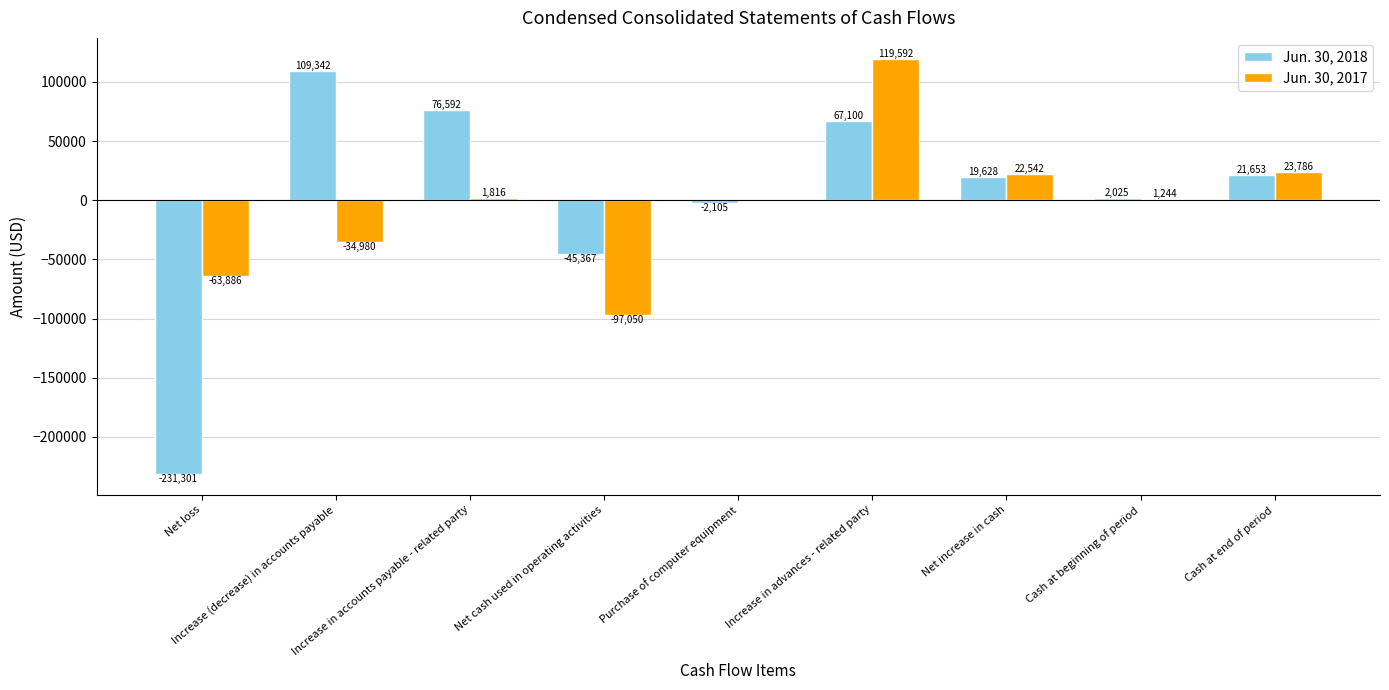

Count the number of data series in this chart.

2